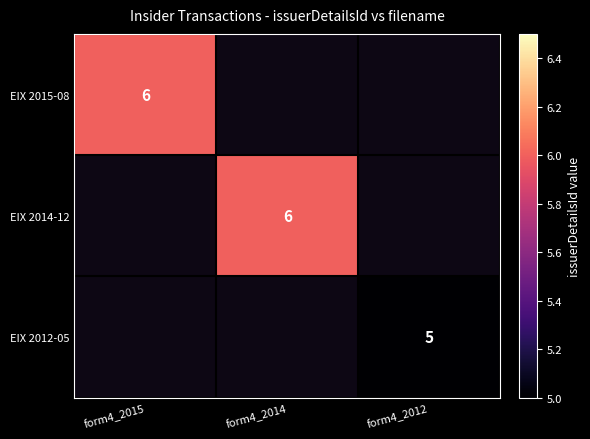

The value of EIX 2012-05 at form4_2012 is 5. True or false?

True